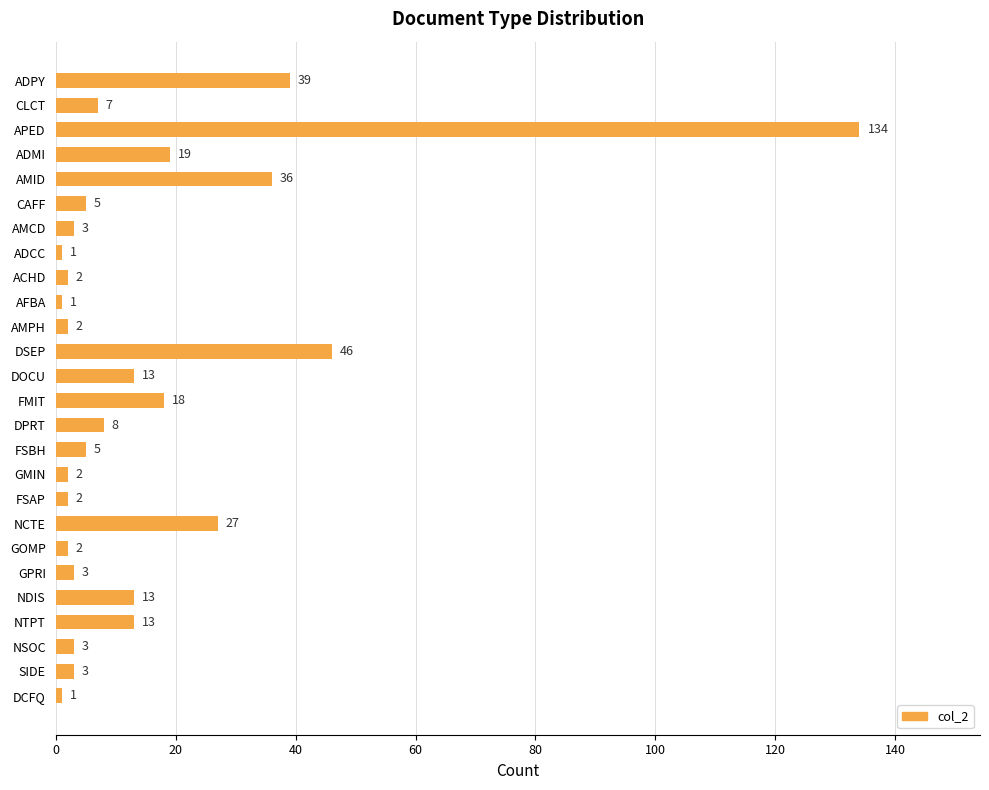

How many values are below 5?

12